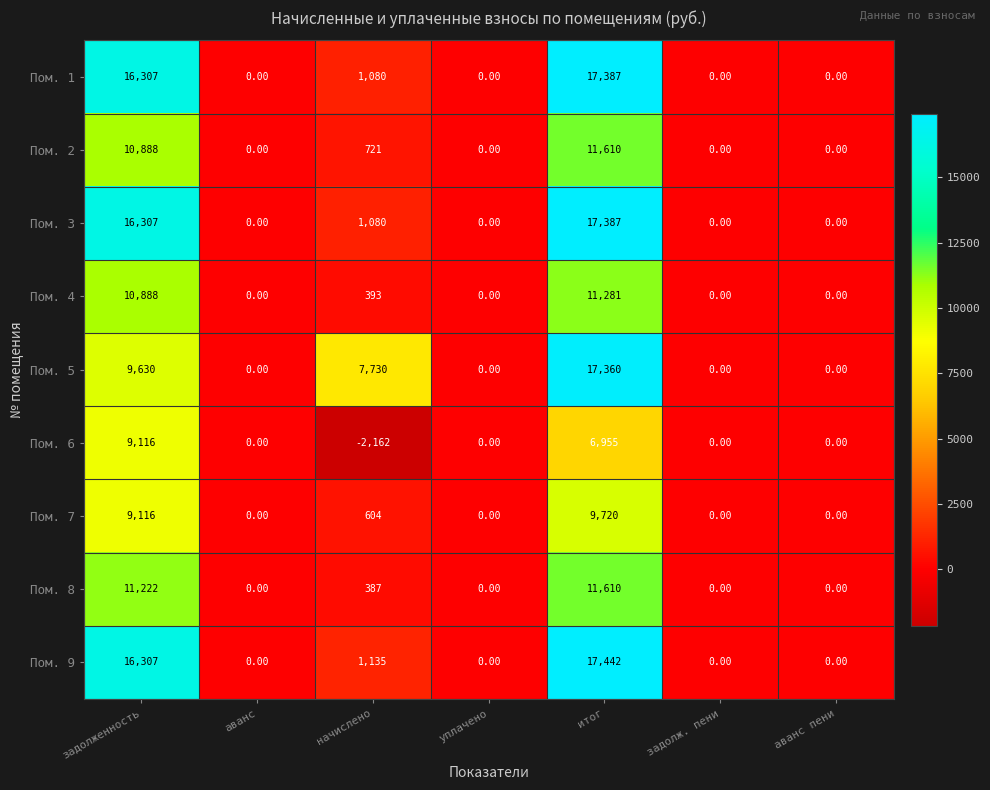

What is the difference between the highest and lowest values at задолженность?

7191